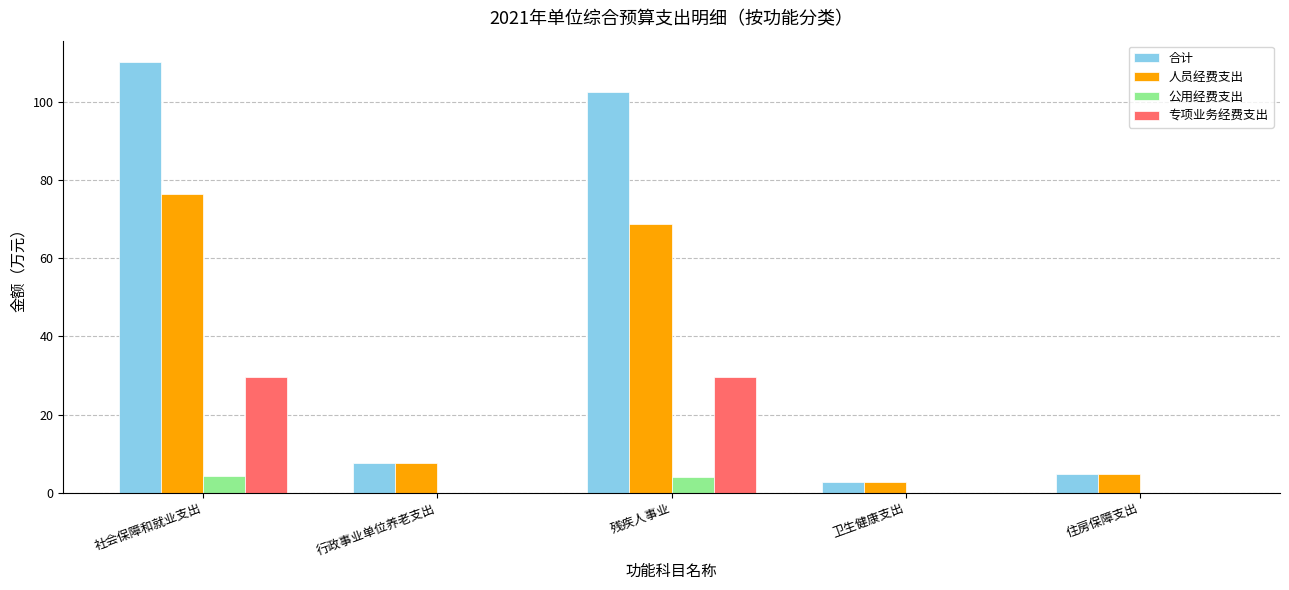

What is the greatest value displayed?

110.2